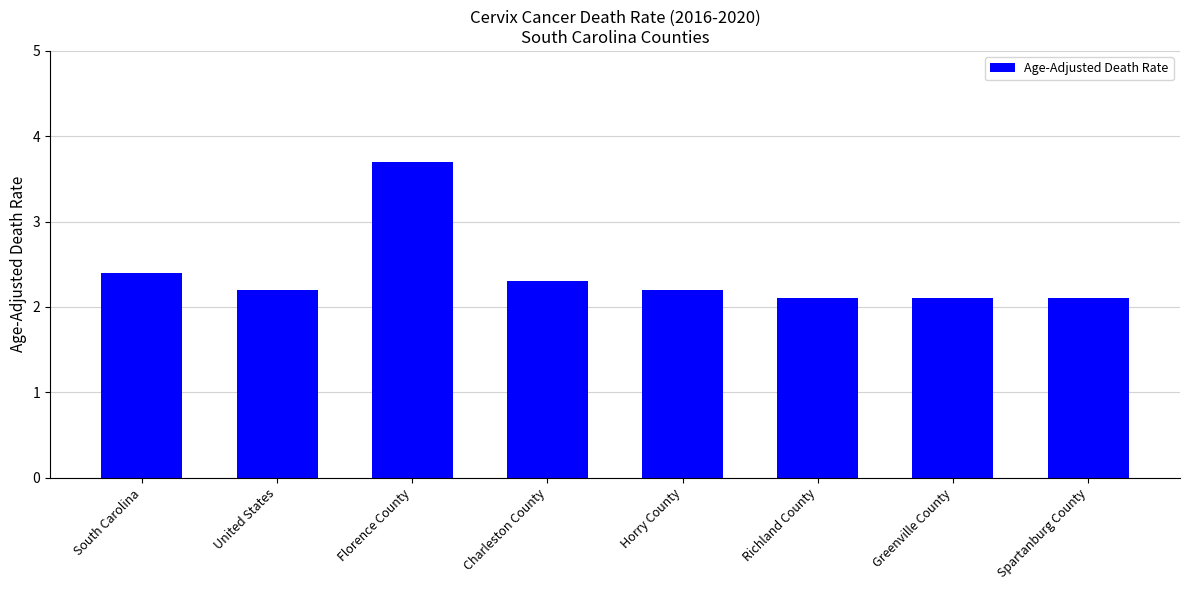

The value at Richland County is 2.1. True or false?

True